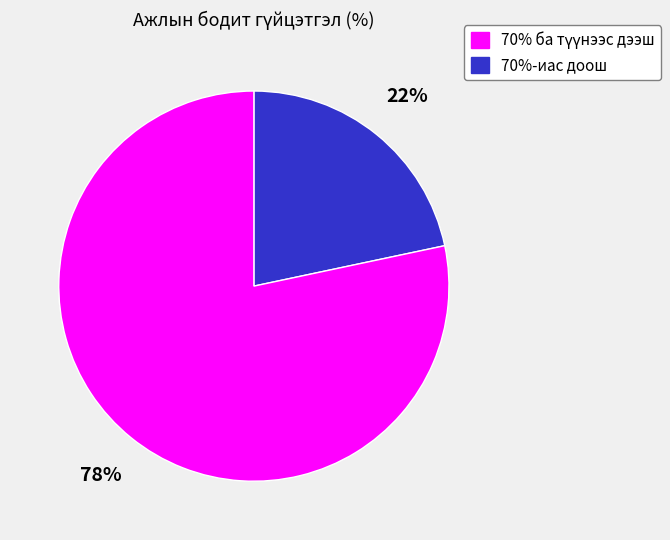

How many slices are in this pie chart?

2